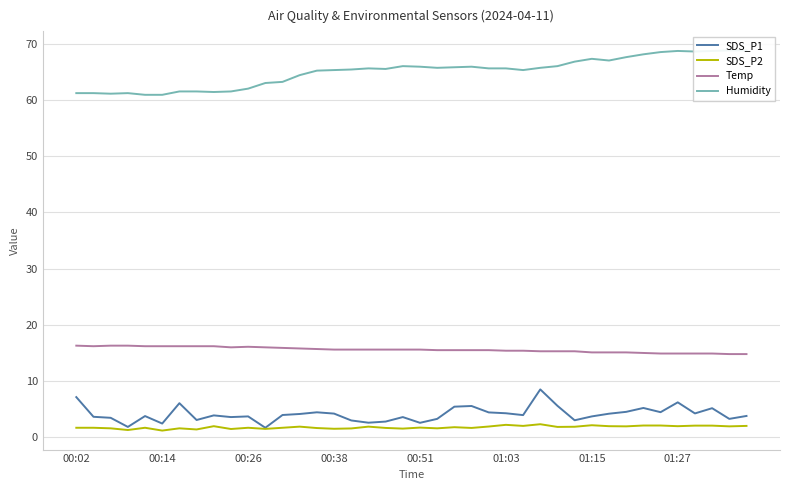

Reading right to left, what are all the values shown in this chart?

SDS_P1: 3.8	3.3	5.2	4.2	6.2	4.5	5.2	4.5	4.2	3.7	3.0	5.6	8.5	4.0	4.3	4.4	5.6	5.5	3.3	2.6	3.6	2.8	2.6	3.0	4.2	4.5	4.2	4.0	1.7	3.7	3.6	3.9	3.1	6.1	2.5	3.8	1.9	3.5	3.6	7.2
SDS_P2: 2.0	1.9	2.1	2.1	2.0	2.1	2.1	1.9	2.0	2.1	1.9	1.9	2.3	2.0	2.2	1.9	1.7	1.8	1.6	1.7	1.6	1.7	1.9	1.6	1.5	1.6	1.9	1.7	1.5	1.7	1.5	2.0	1.4	1.6	1.2	1.7	1.3	1.6	1.7	1.7
Temp: 14.8	14.8	14.9	14.9	14.9	14.9	15.0	15.1	15.1	15.1	15.3	15.3	15.3	15.4	15.4	15.5	15.5	15.5	15.5	15.6	15.6	15.6	15.6	15.6	15.6	15.7	15.8	15.9	16.0	16.1	16.0	16.2	16.2	16.2	16.2	16.2	16.3	16.3	16.2	16.3
Humidity: 68.8	68.8	68.7	68.6	68.7	68.5	68.1	67.6	67.0	67.3	66.8	66.0	65.7	65.3	65.6	65.6	65.9	65.8	65.7	65.9	66.0	65.5	65.6	65.4	65.3	65.2	64.4	63.2	63.0	62.0	61.5	61.4	61.5	61.5	60.9	60.9	61.2	61.1	61.2	61.2